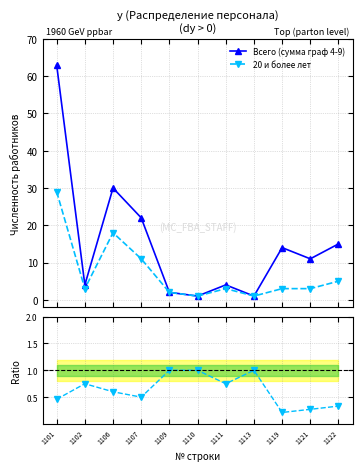

How many lines are shown in the chart?

3